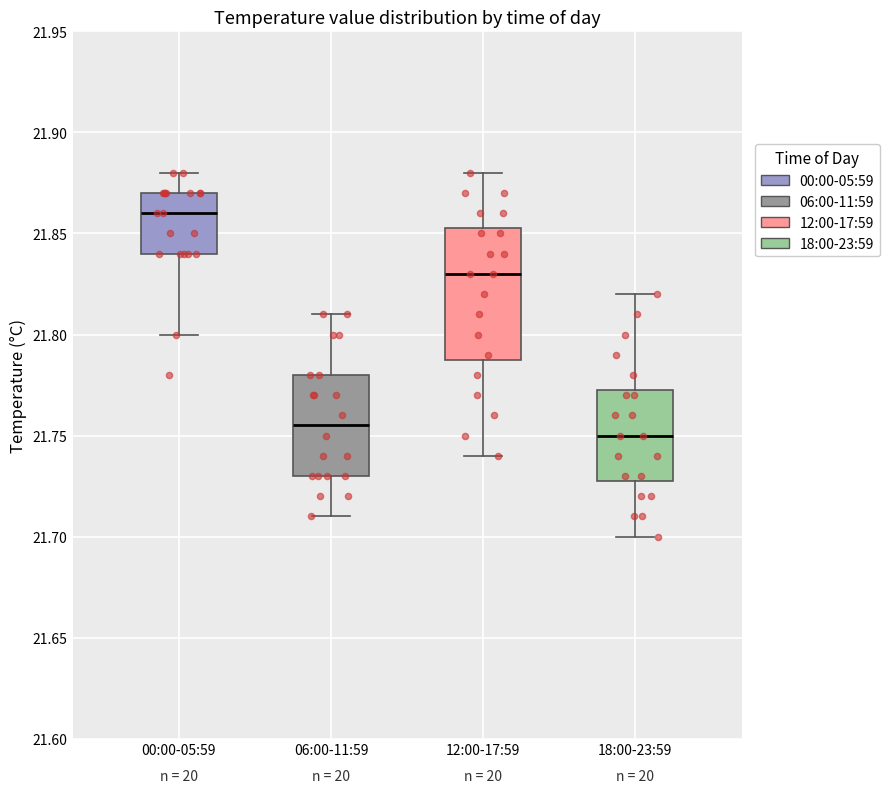

Where does the median line of the box for 00:00-05:59 sit on the y-axis? The values are not printed on the chart, so give them approximately, as read against the axis.

21.860